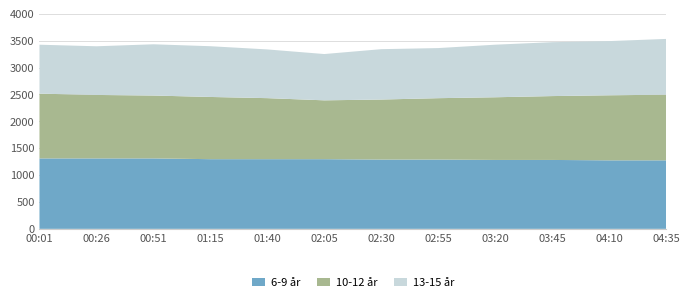

What is the maximum value for 6-9 år?

1310.4